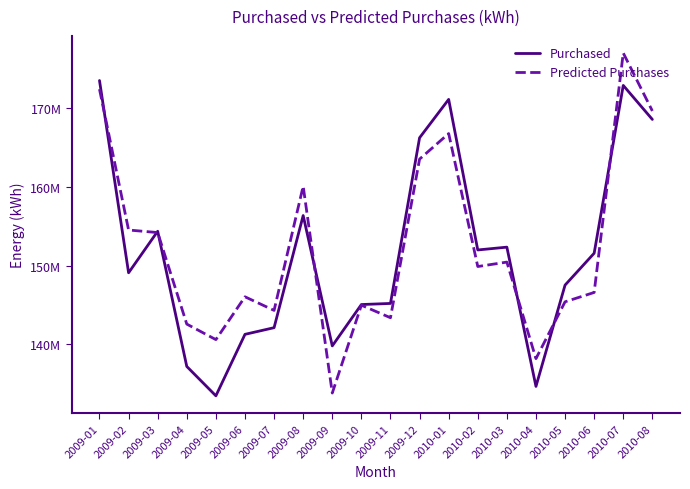

What is the label of the 5th point from the left?

2009-05